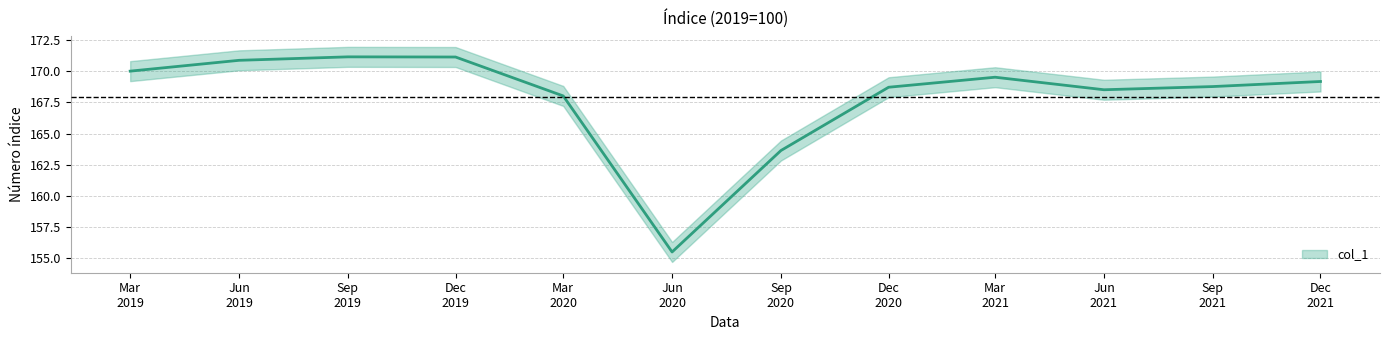

What is the change in value from Dec 2020 to Dec 2021?

+0.5